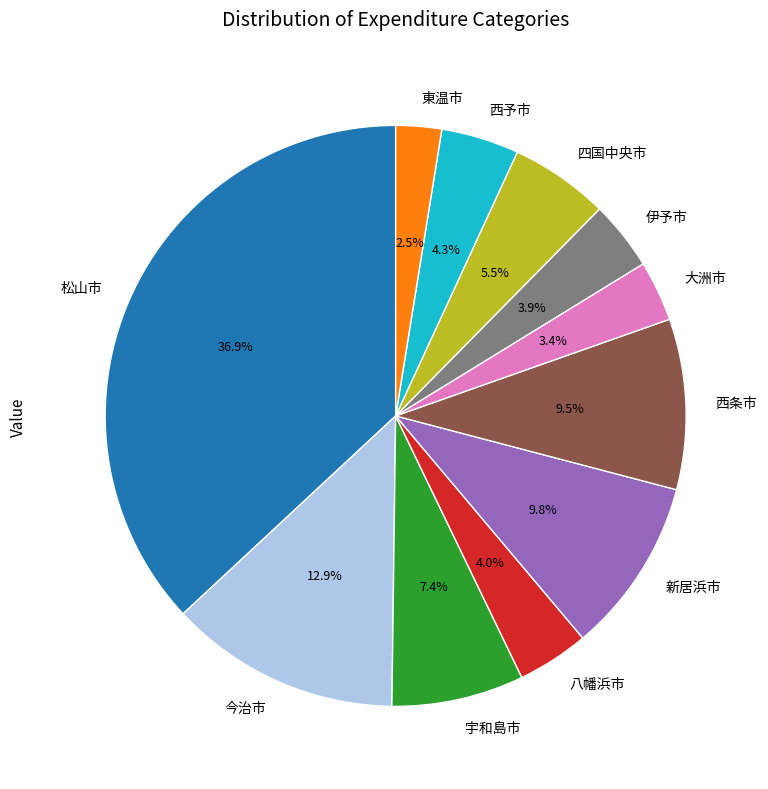

Between 西条市 and 伊予市, which is larger?

西条市